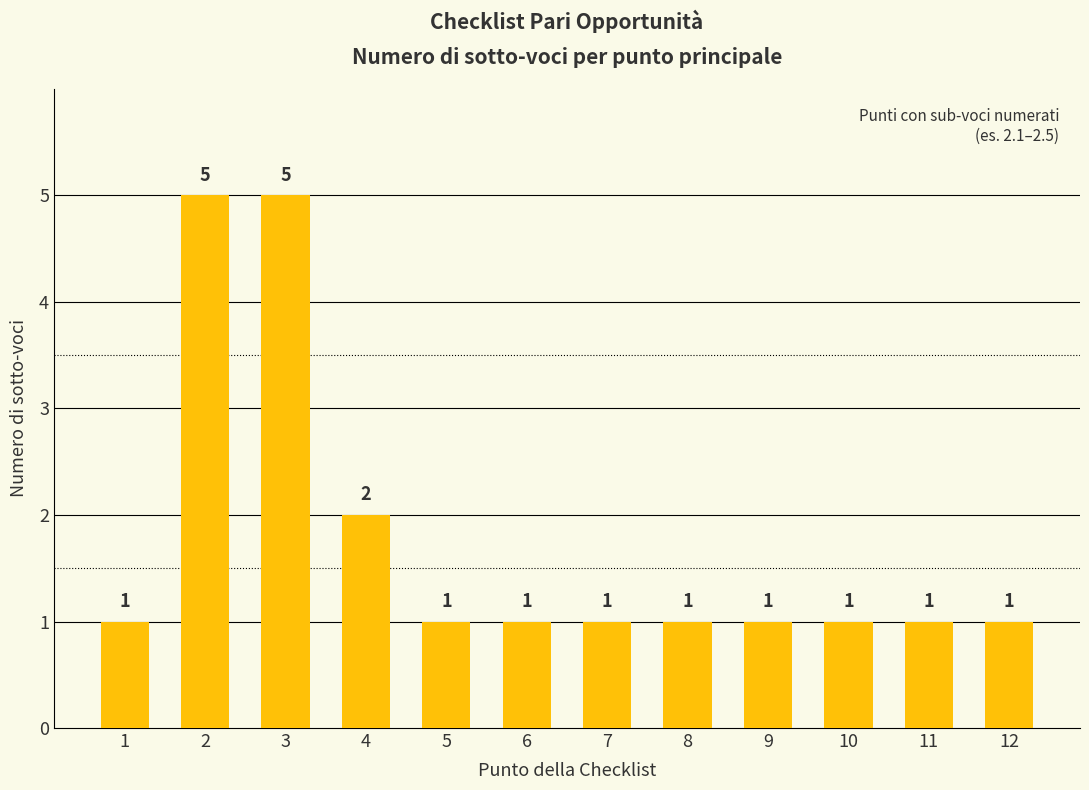

How many values exceed 1?

3